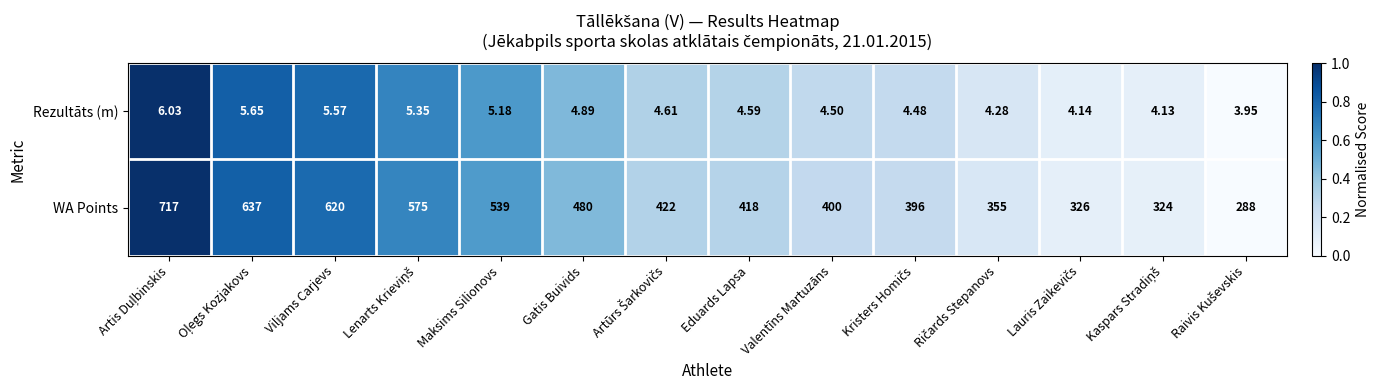

Which series has the largest range (max minus min)?

WA Points